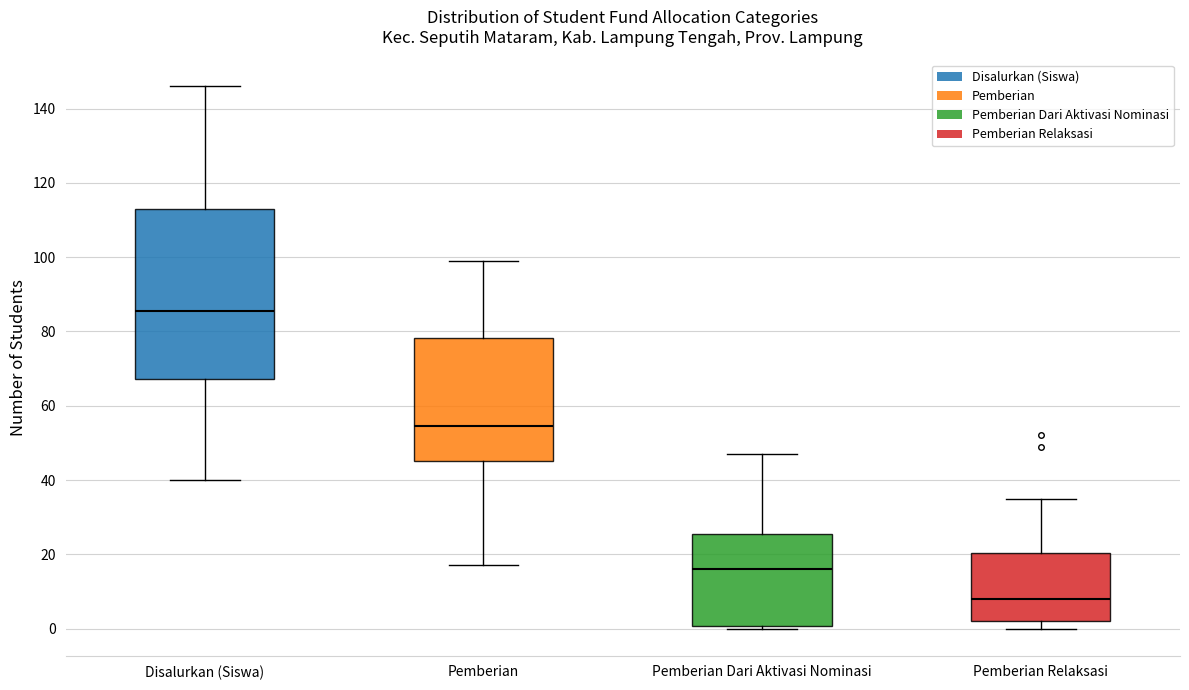

Reading left to right, transcribe this box plot: for each box, give where its median line is, the range the box spans, and where its two whiskers end, as read against the y-axis. The values are not printed on the chart, so give them approximately, as read against the axis.

Disalurkan (Siswa): median 86, box 68 to 114, whiskers 40 to 146
Pemberian: median 54, box 46 to 78, whiskers 18 to 100
Pemberian Dari Aktivasi Nominasi: median 16, box 0 to 26, whiskers 0 (just below the box's lower edge) to 48
Pemberian Relaksasi: median 8, box 2 to 20, whiskers 0 to 36